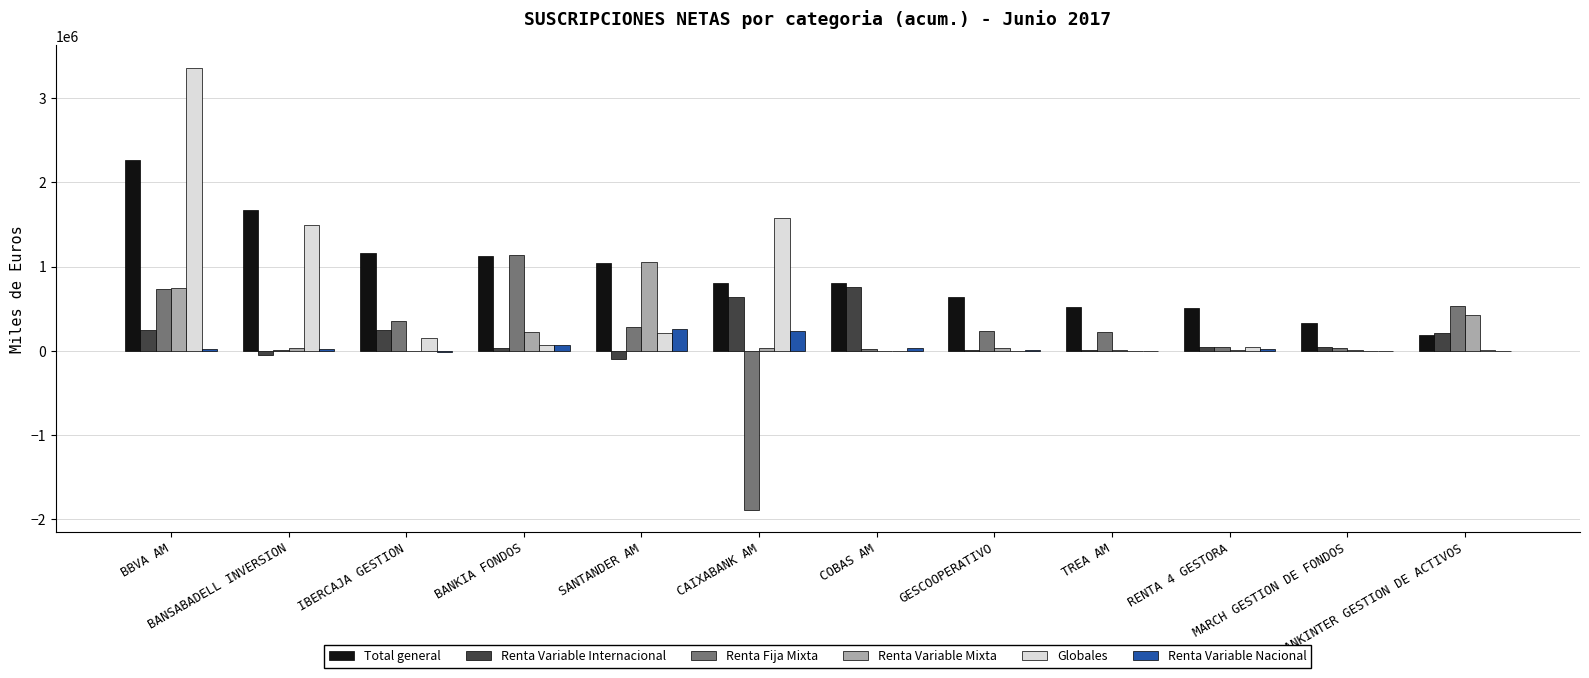

What are all the series names shown in the legend?

Total general, Renta Variable Internacional, Renta Fija Mixta, Renta Variable Mixta, Globales, Renta Variable Nacional